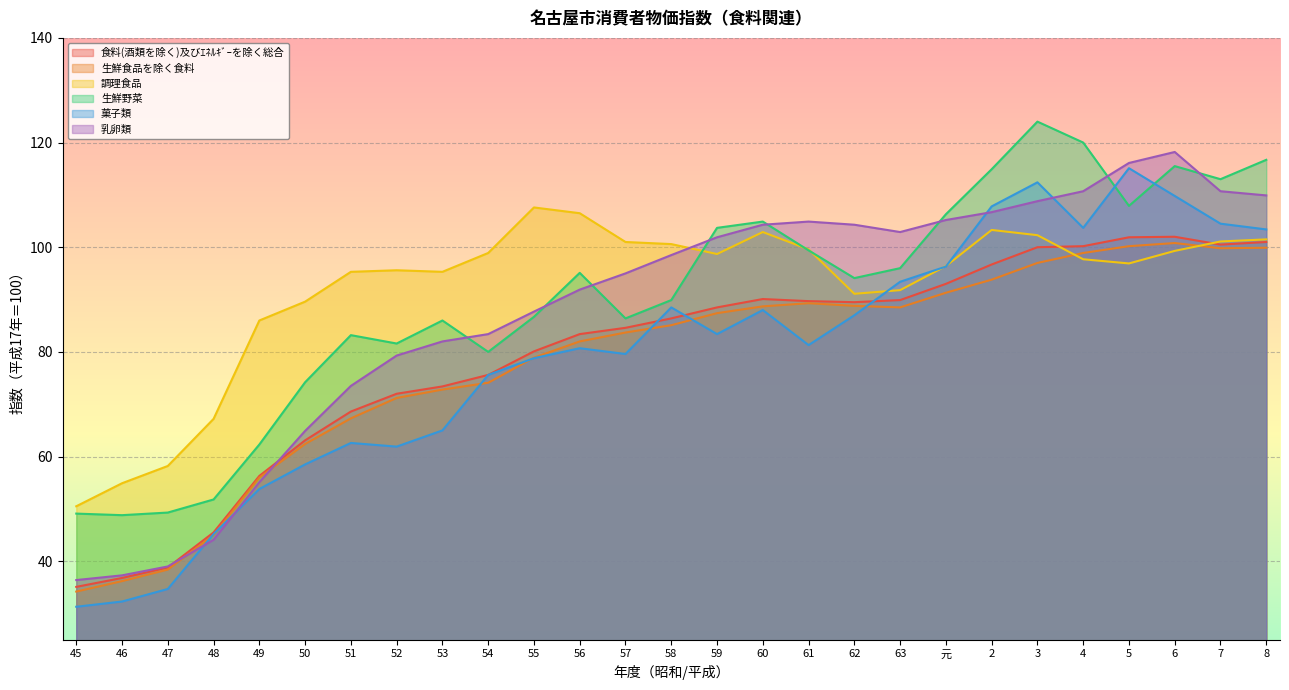

Count the number of categories in the chart.

27